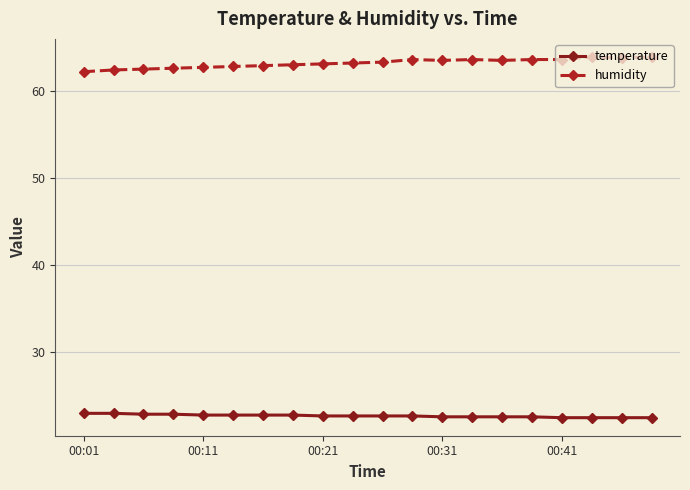

List the series in order of their peak value, lowest first.

temperature, humidity